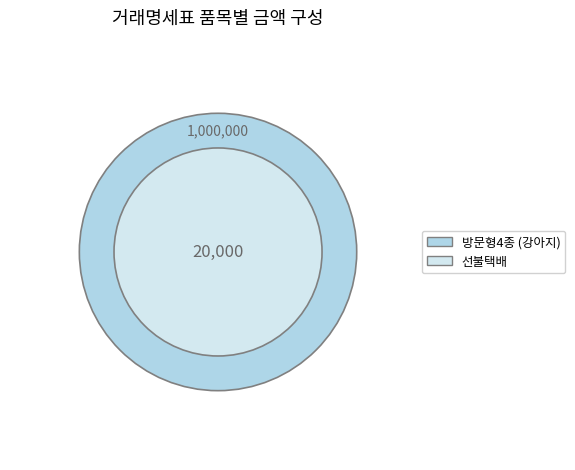

What percentage is NOT represented by 선불택배?

98.0%